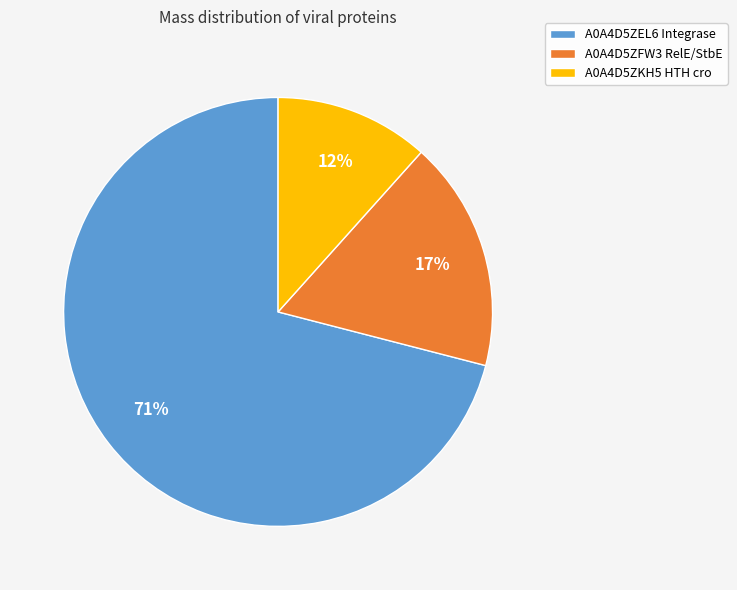

Which has a higher value, A0A4D5ZFW3 RelE/StbE or A0A4D5ZEL6 Integrase?

A0A4D5ZEL6 Integrase